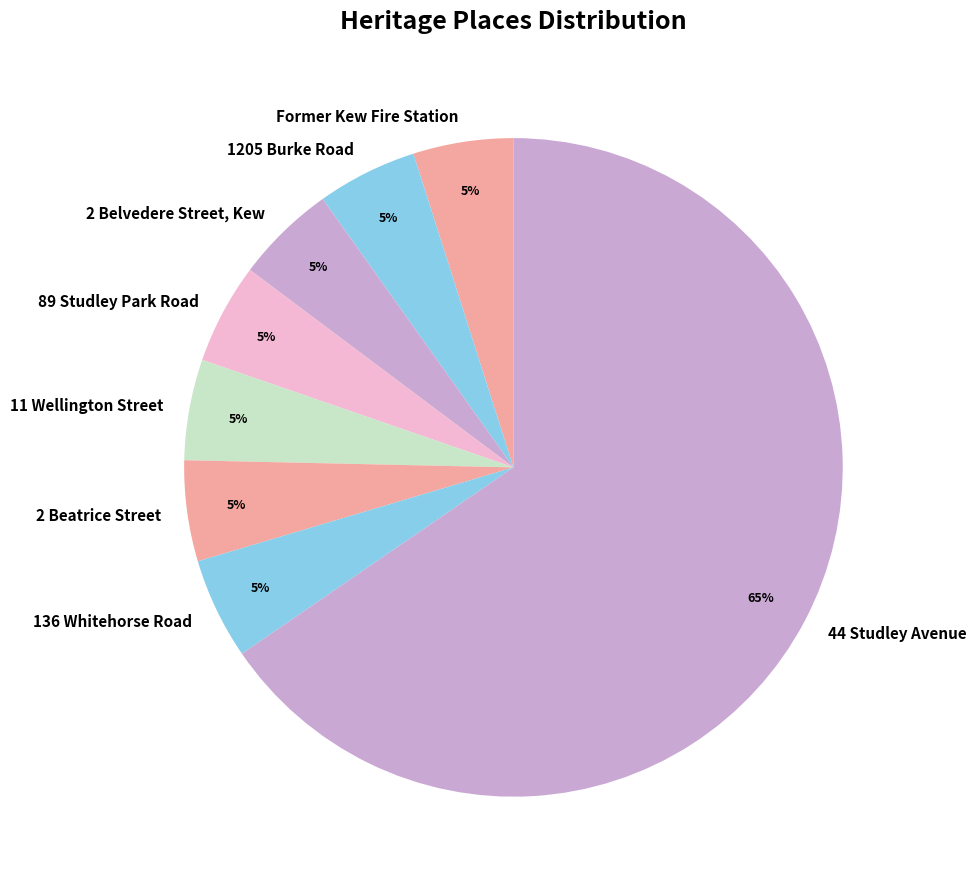

What is the largest slice in the pie chart?

44 Studley Avenue